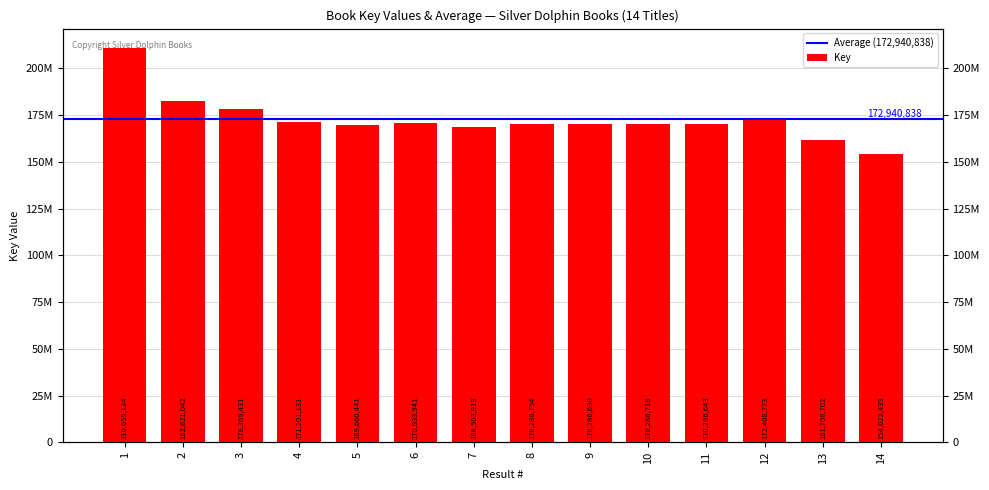

Approximately how many times larger is the value at 10 compared to 4?

1.0